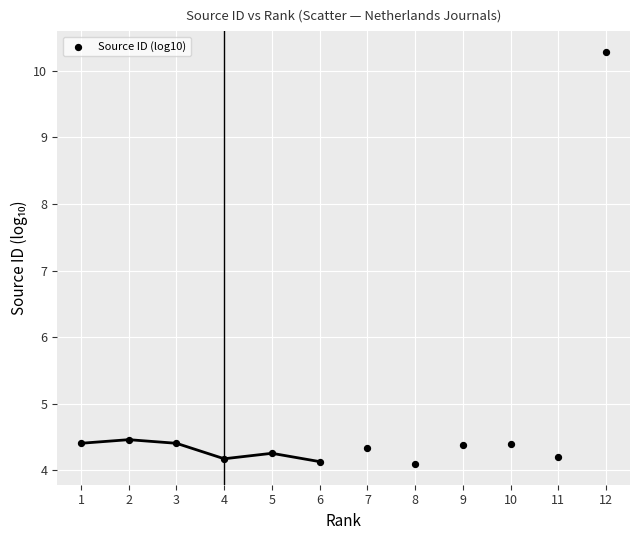

What is the average X value?

6.5